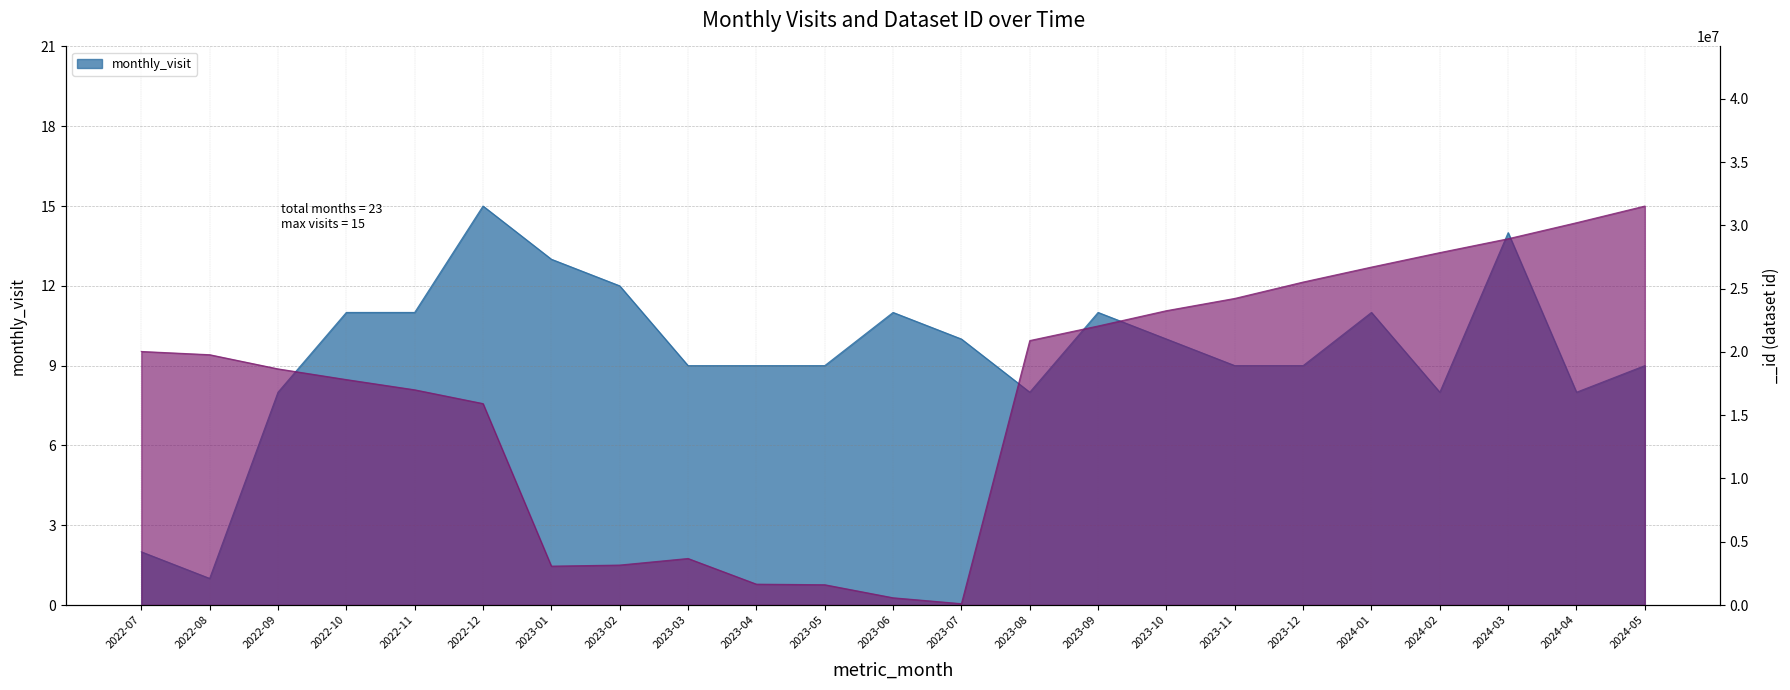

True or false: monthly_visit and __id cross at least once.

False